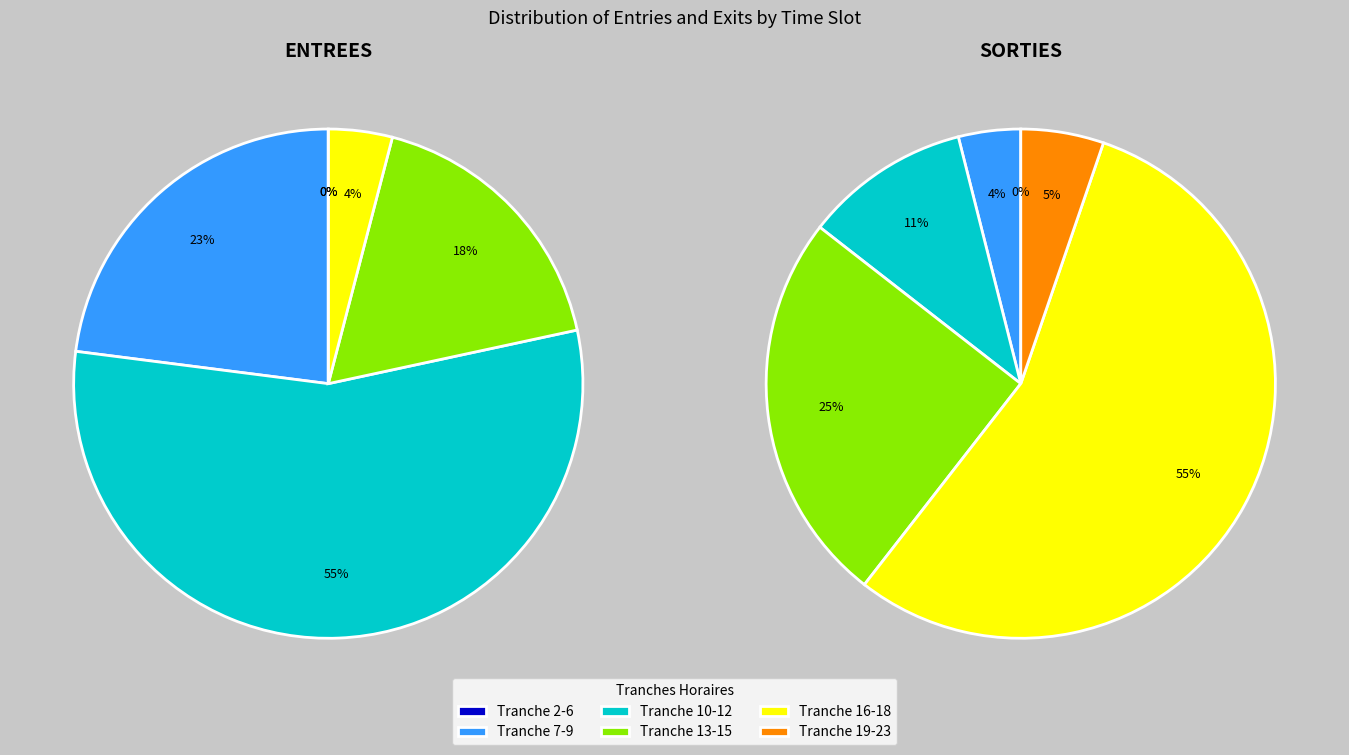

Is it true that Tranche 10-12 is 1% of the pie?

False